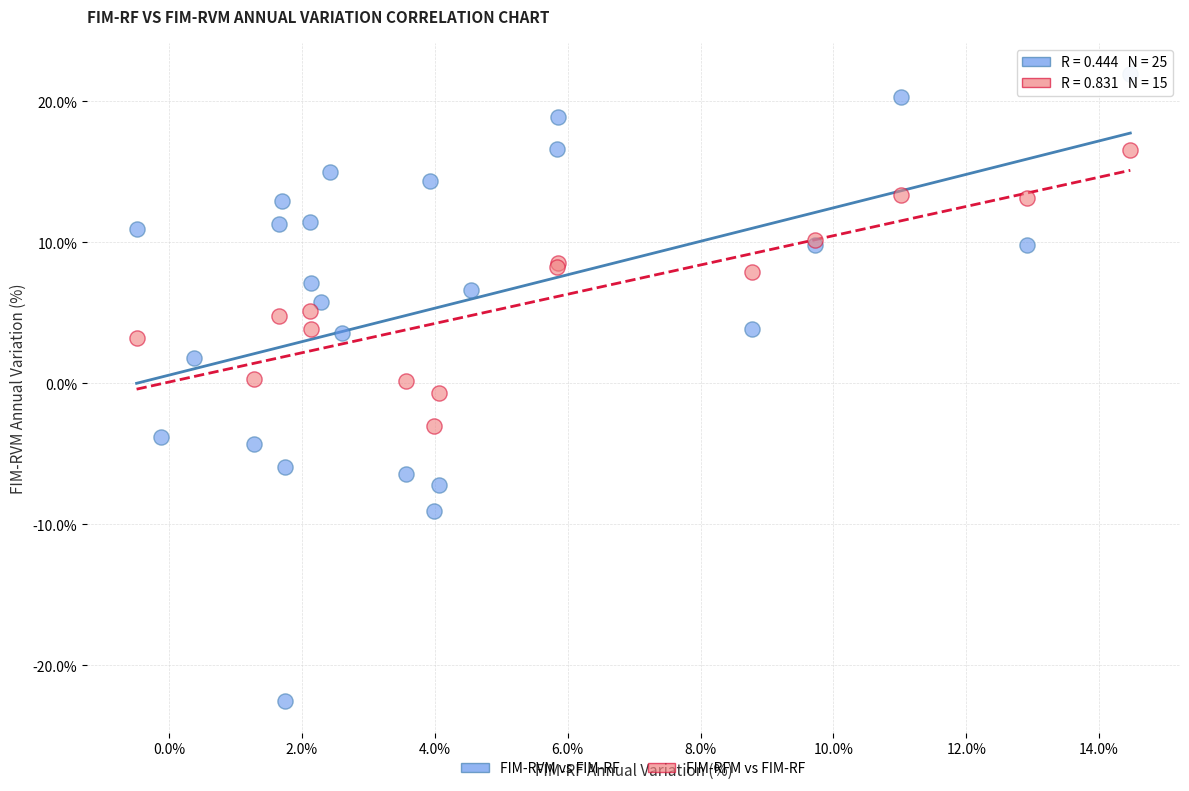

Which series contains the lowest Y value?

FIM-RVM vs FIM-RF